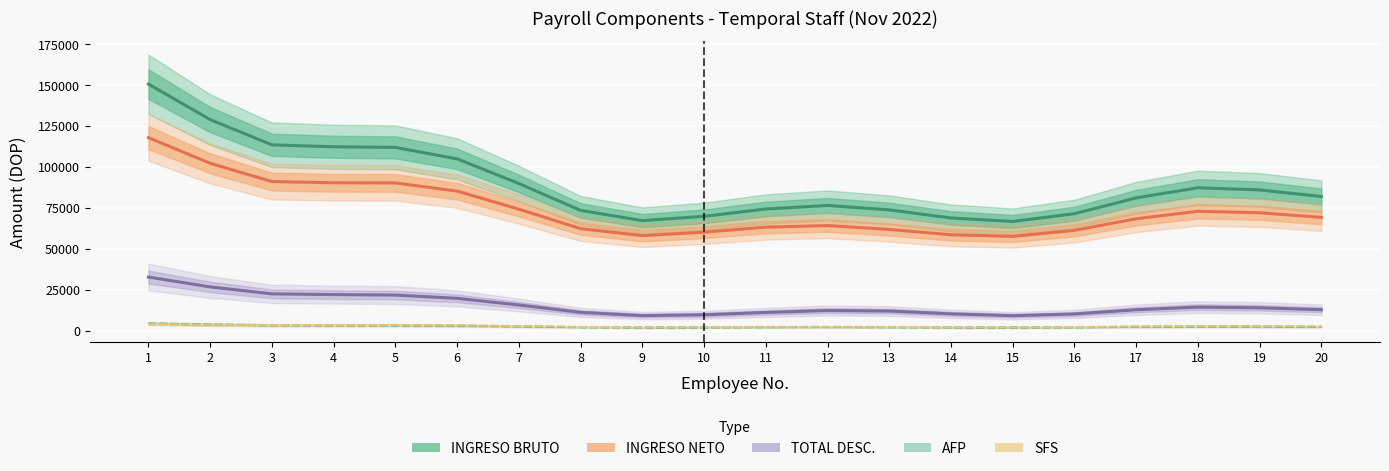

At which category is the sum across all series the highest?

1